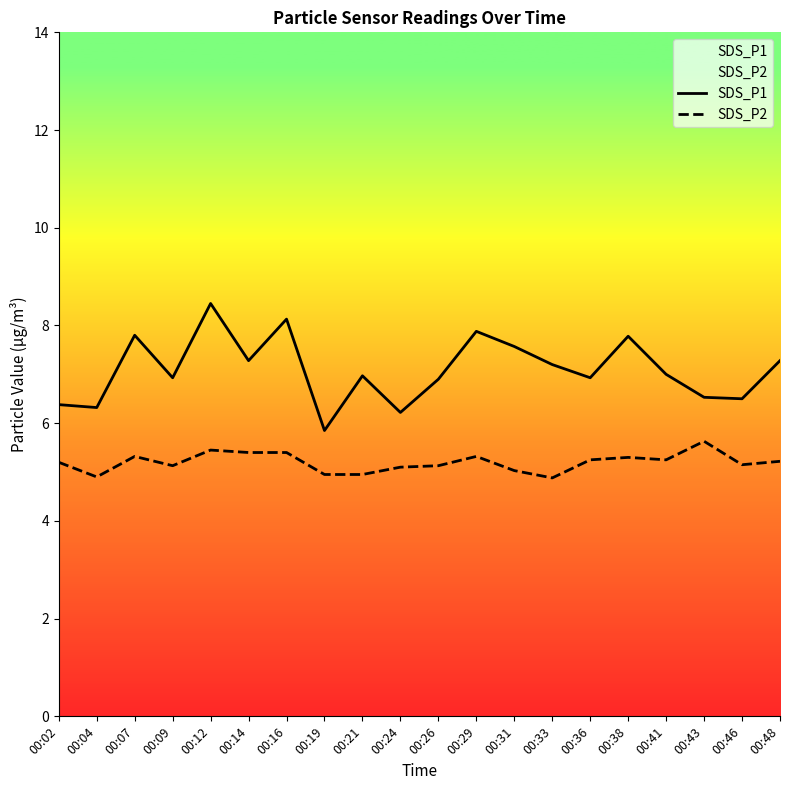

What are all the series names shown in the legend?

SDS_P1, SDS_P2